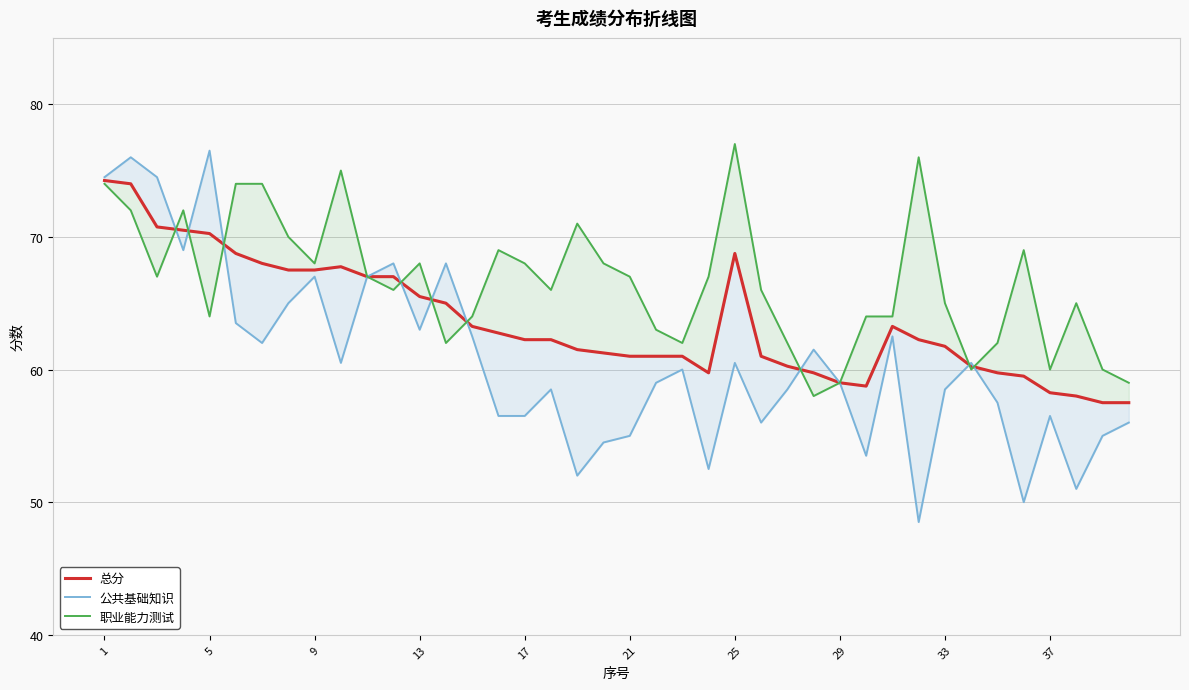

What is the value of the 公共基础知识 point at the 6th from the left?

63.5